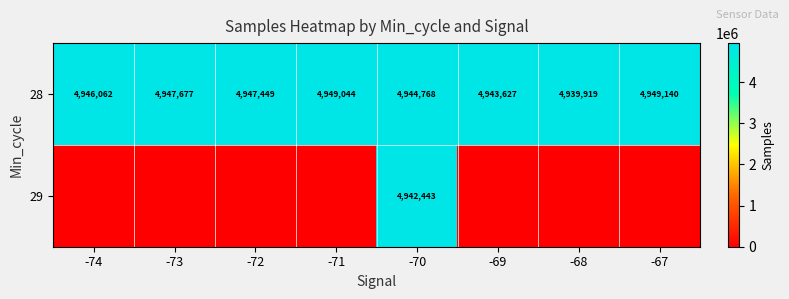

At which label does 28 first exceed 4947449?

-73